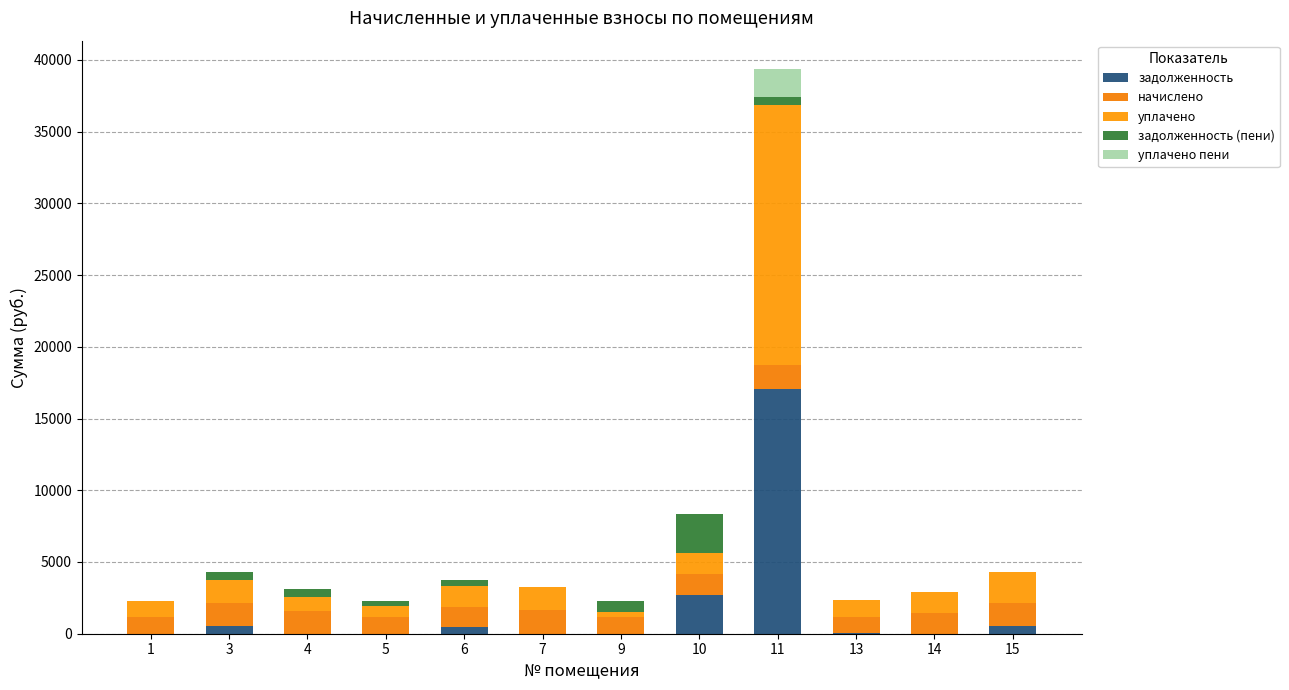

Are the bars grouped side by side (vs. stacked)?

No